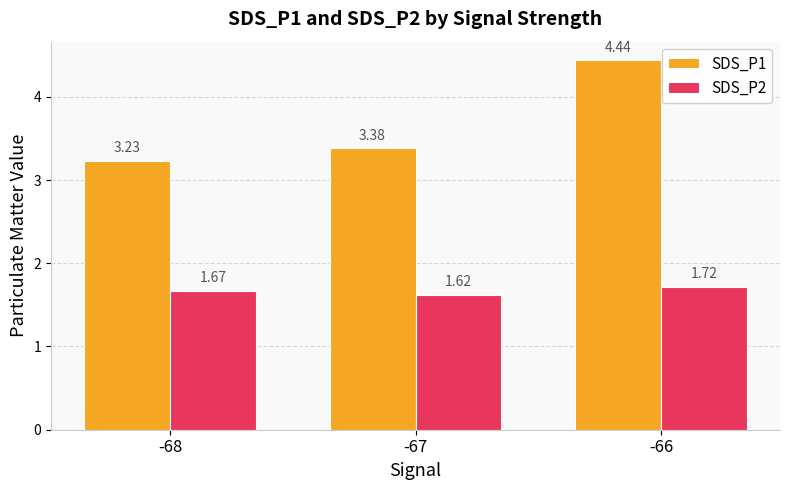

Rank the series by their maximum value, from lowest to highest.

SDS_P2, SDS_P1